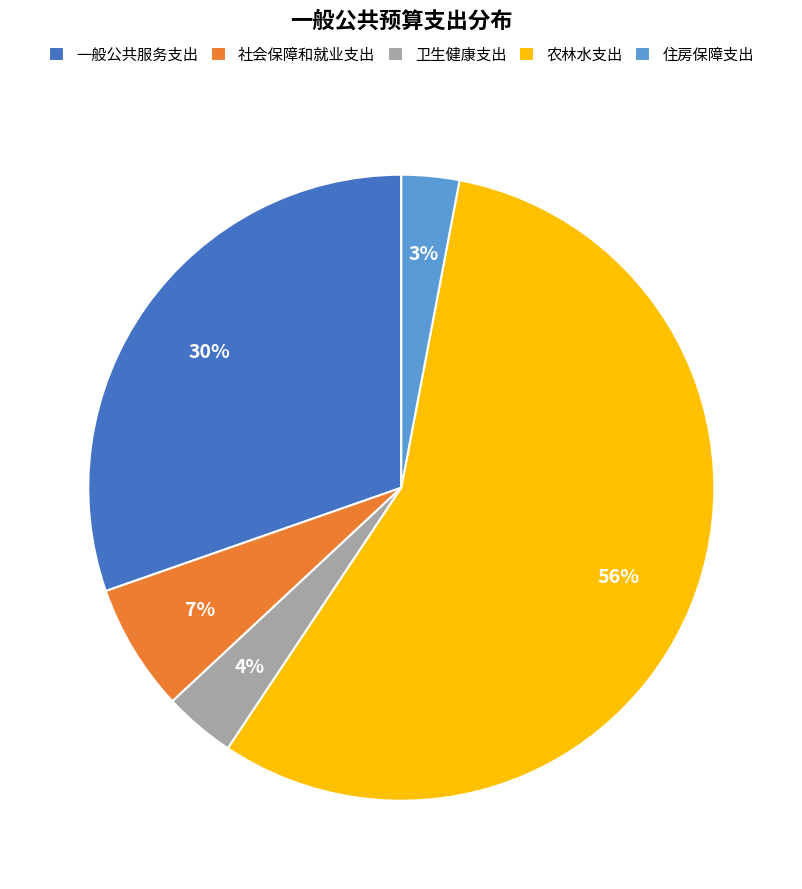

To the nearest percent, what percentage of the pie is 农林水支出?

56%